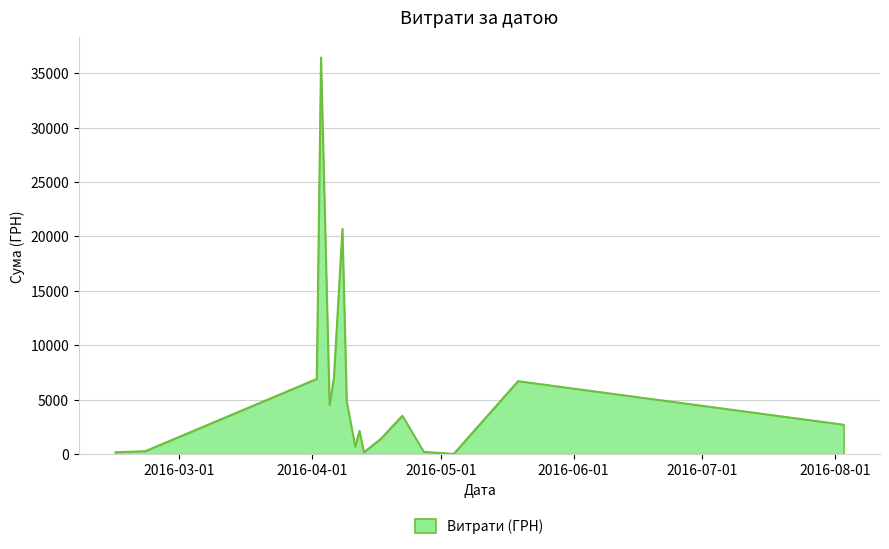

How many categories are shown in the chart?

17